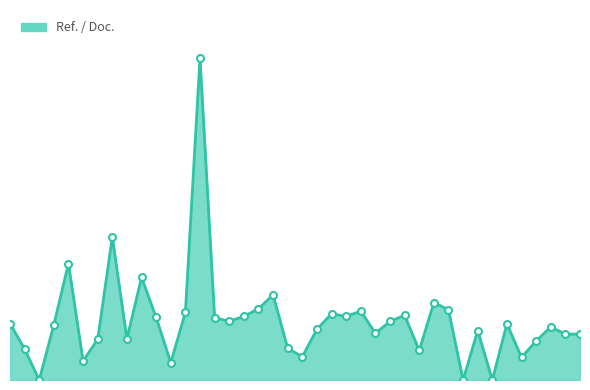

Is this an area chart (filled region under the line)?

Yes